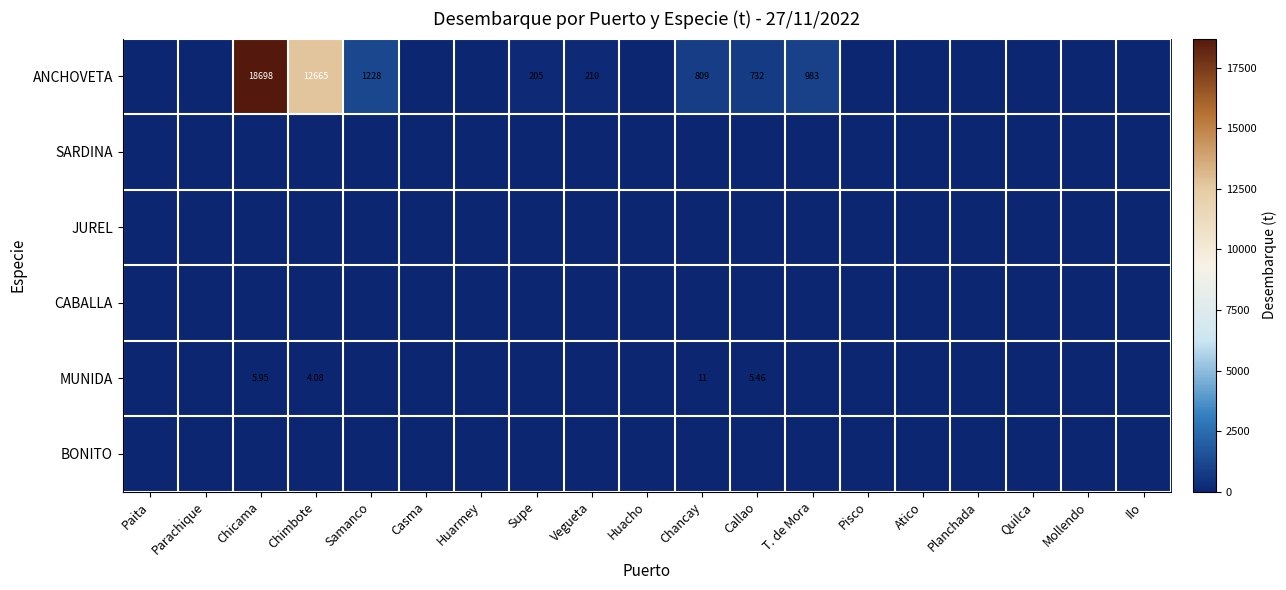

What is the maximum value for ANCHOVETA?

18698.4